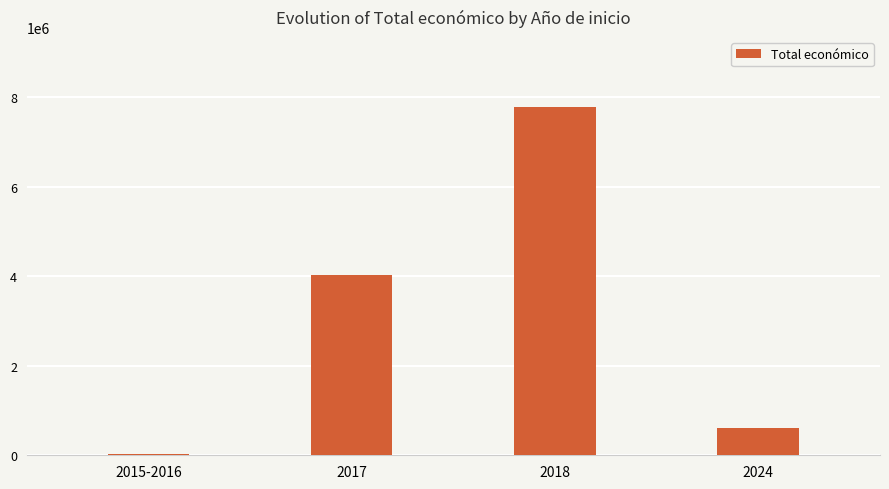

What is the sum of all values?

12436366